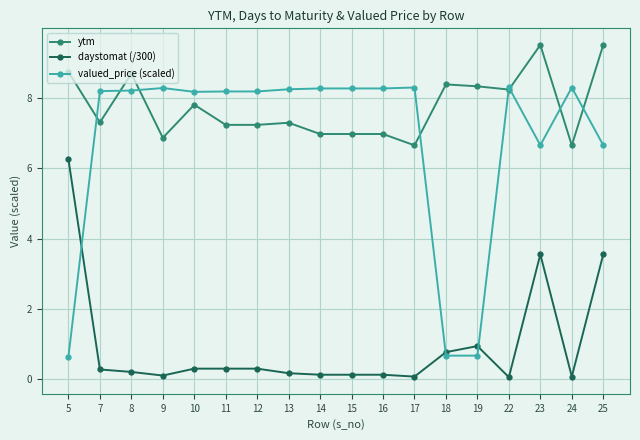

What is the value of the ytm point at the 9th from the left?

7.0